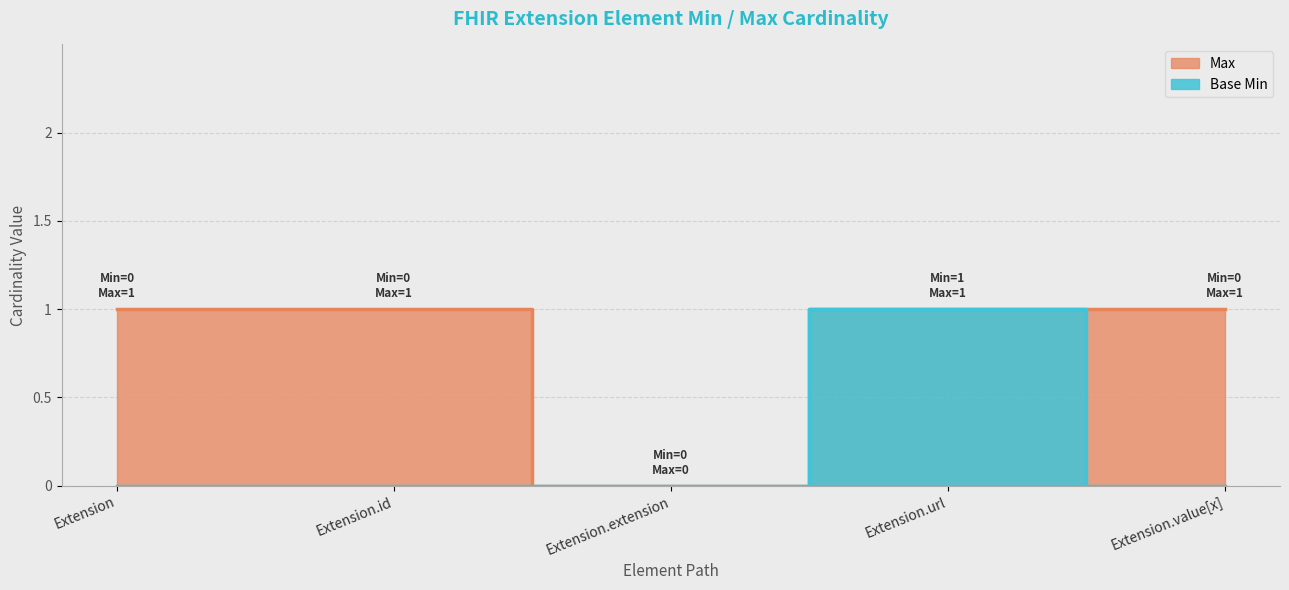

In Base Min, how many points are higher than both neighbors (excluding endpoints)?

1